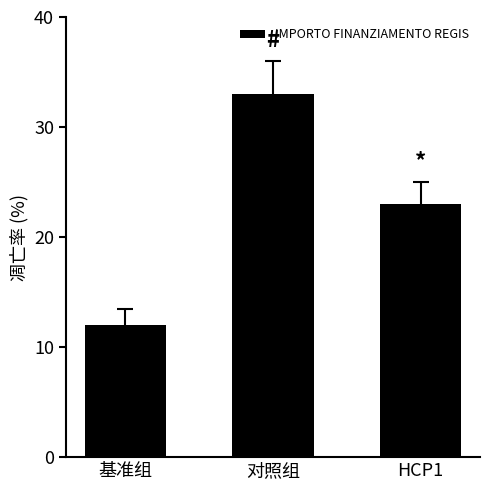

What is the approximate value at 对照组?

33